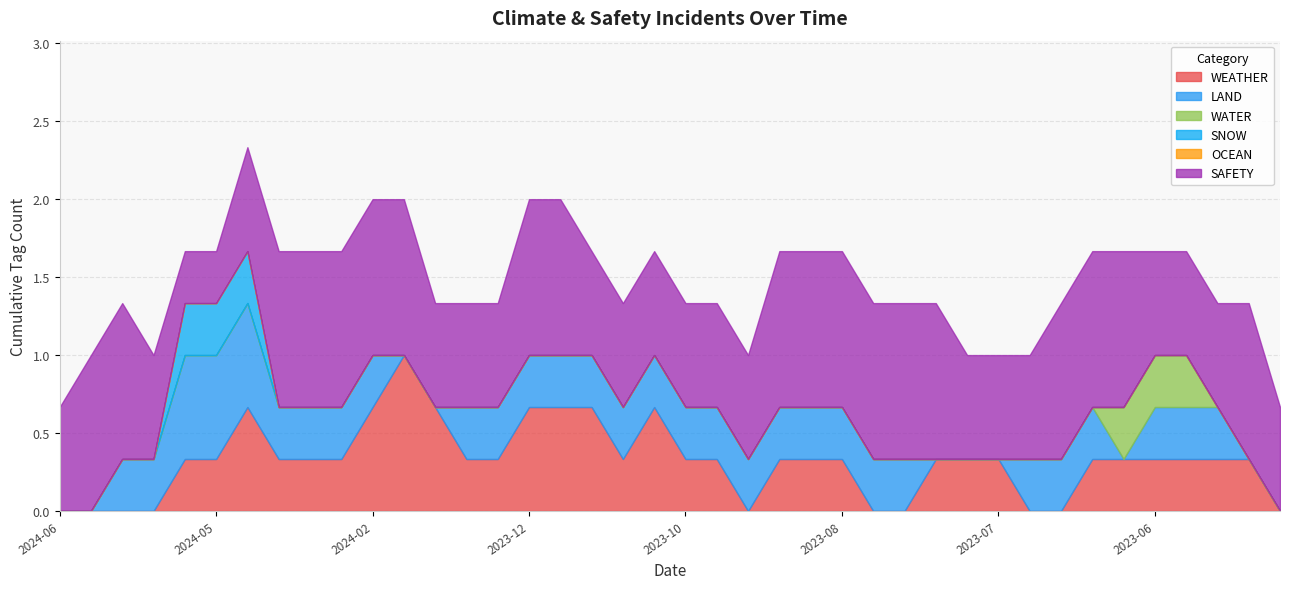

The value of WATER at 2023-06-01 is 0. True or false?

False